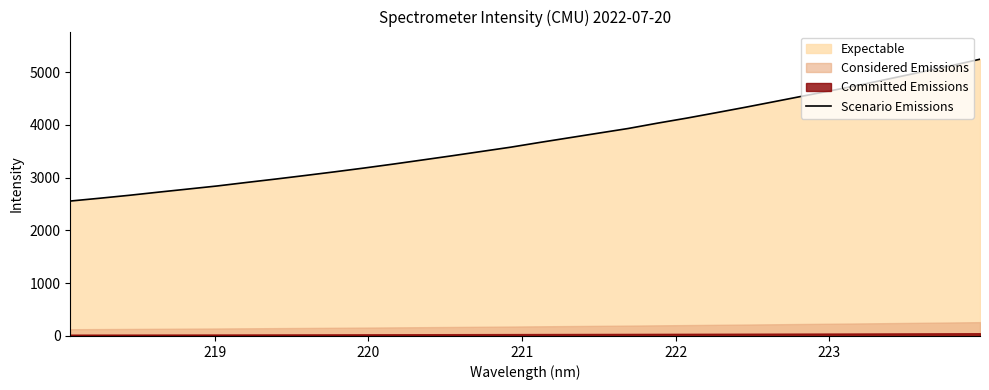

What is the difference between the maximum and minimum values?

2688.3